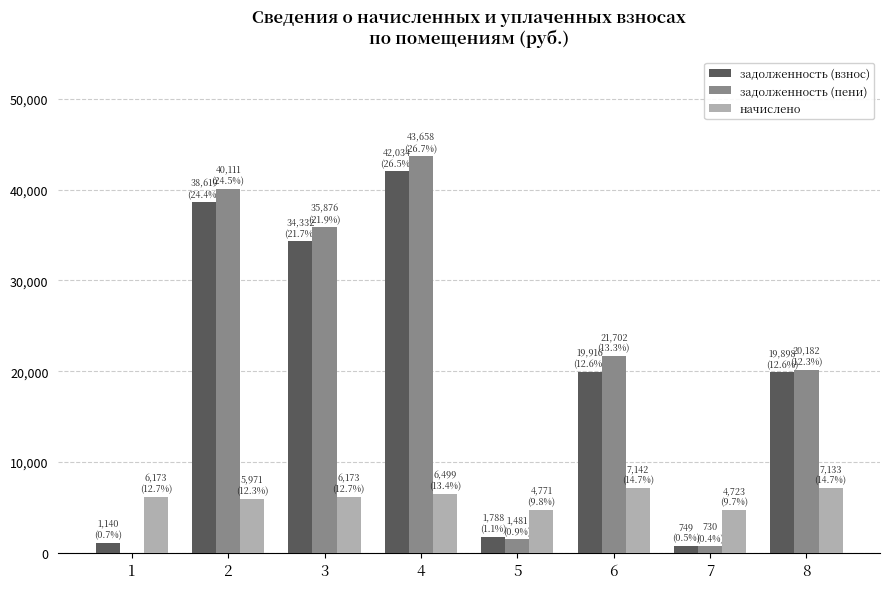

At which category is the sum across all series the highest?

4